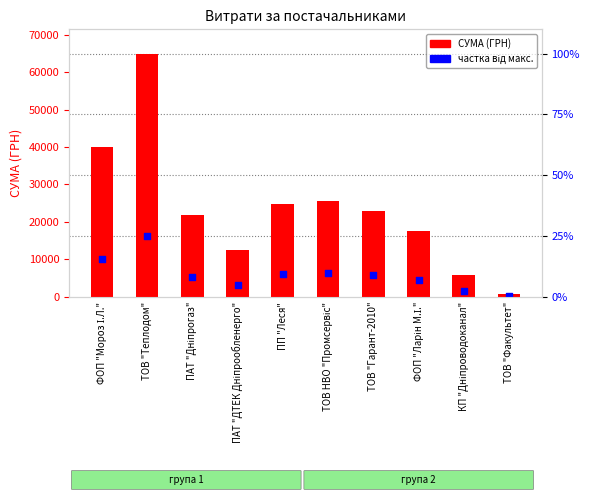

At which category is the sum across all series the highest?

ТОВ "Теплодом"